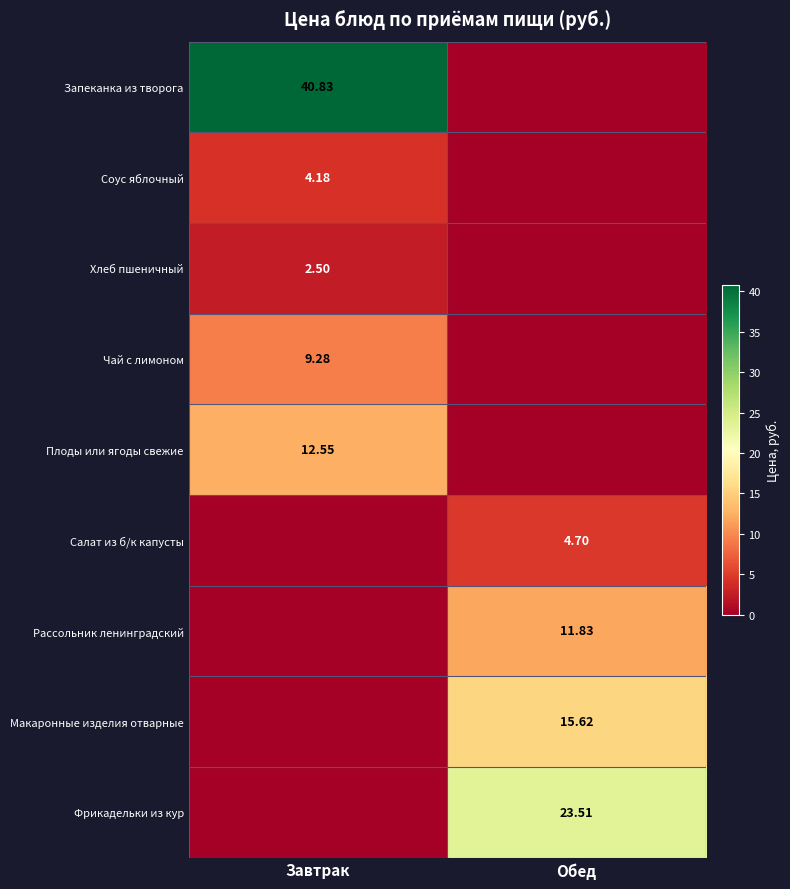

Is the value of Плоды или ягоды свежие at Завтрак greater than the value of Чай с лимоном at Завтрак?

Yes